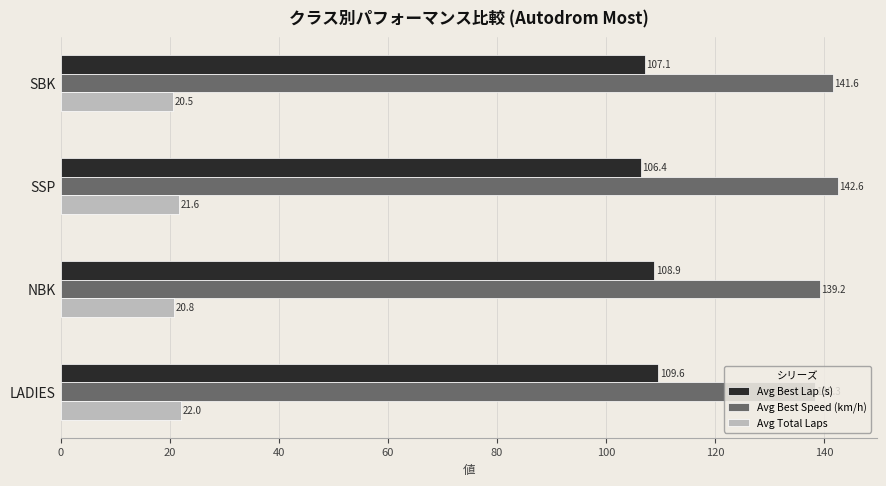

List the labels in order of Avg Best Speed (km/h) value, smallest first.

LADIES, NBK, SBK, SSP